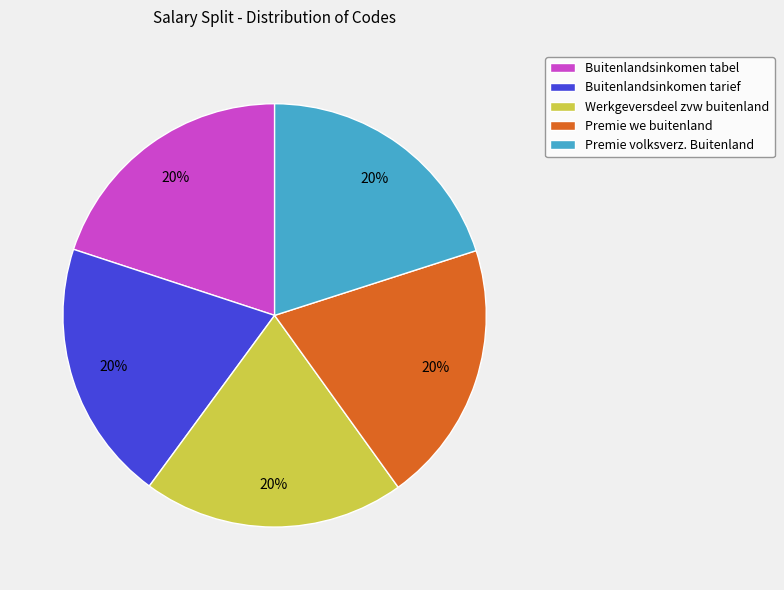

Does Buitenlandsinkomen tabel represent more than half of the total?

No